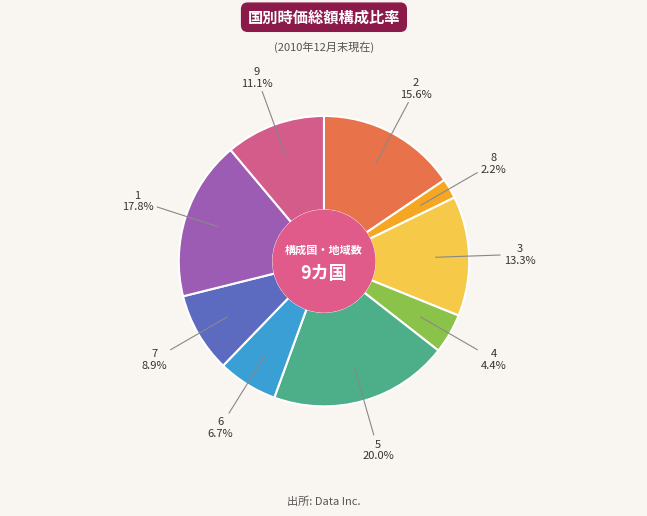

To the nearest percent, what is the combined percentage of 3 and 6?

20%